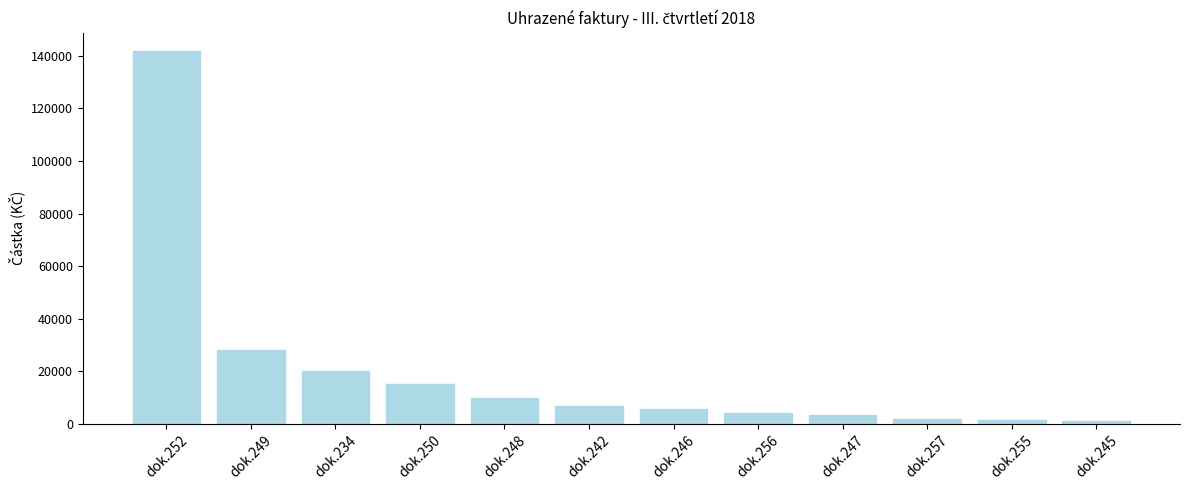

What is the greatest value displayed?

141750.0